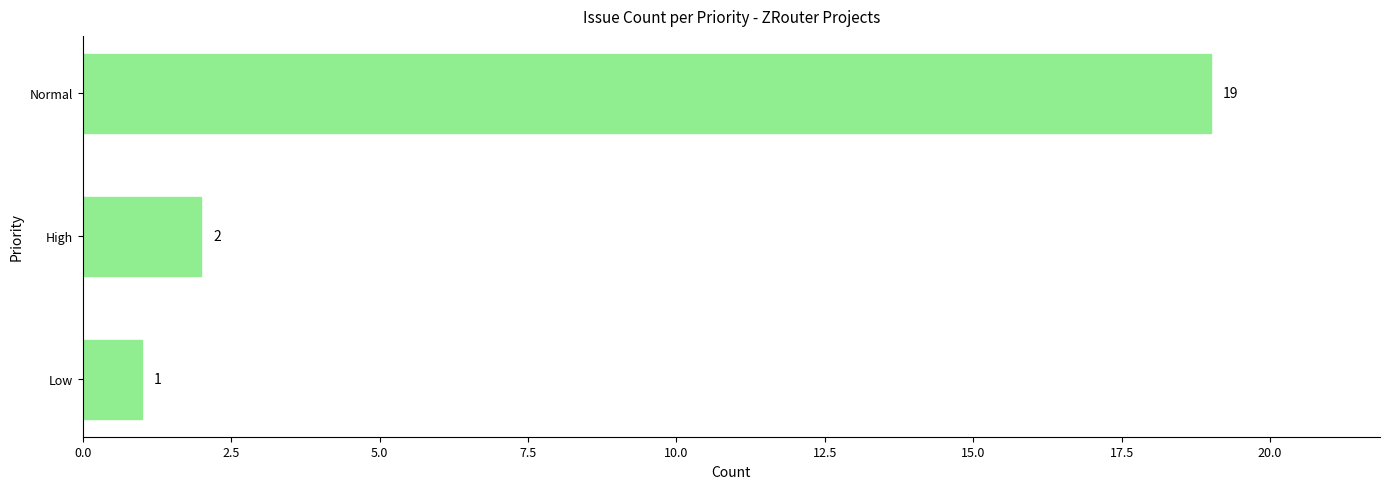

Read the value at Normal, to the nearest 10.

20